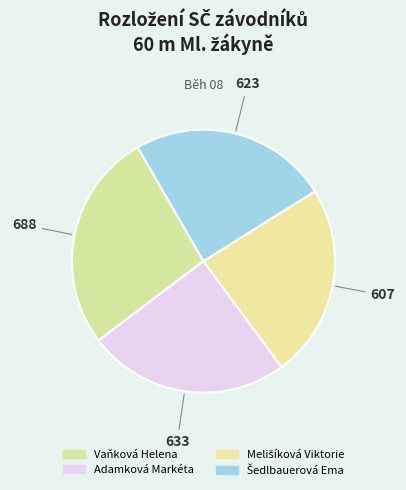

How many slices are in this pie chart?

4